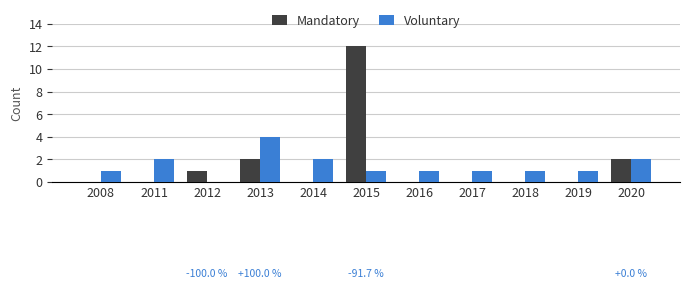

What value does the Mandatory series have at 2015, to the nearest 5?

10